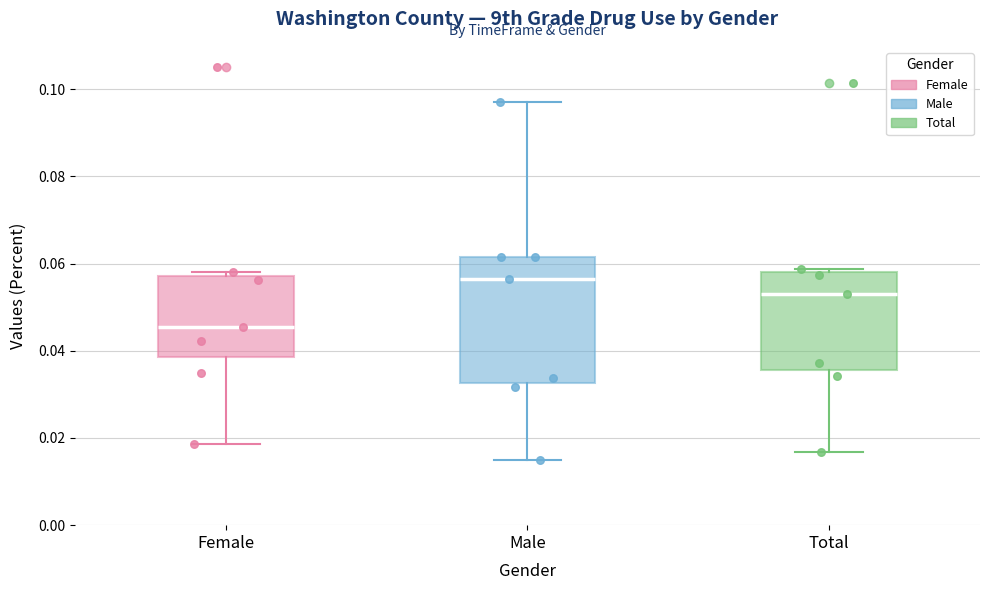

Where is the upper edge of the box for Female on the y-axis? The values are not printed on the chart, so give them approximately, as read against the axis.

0.058